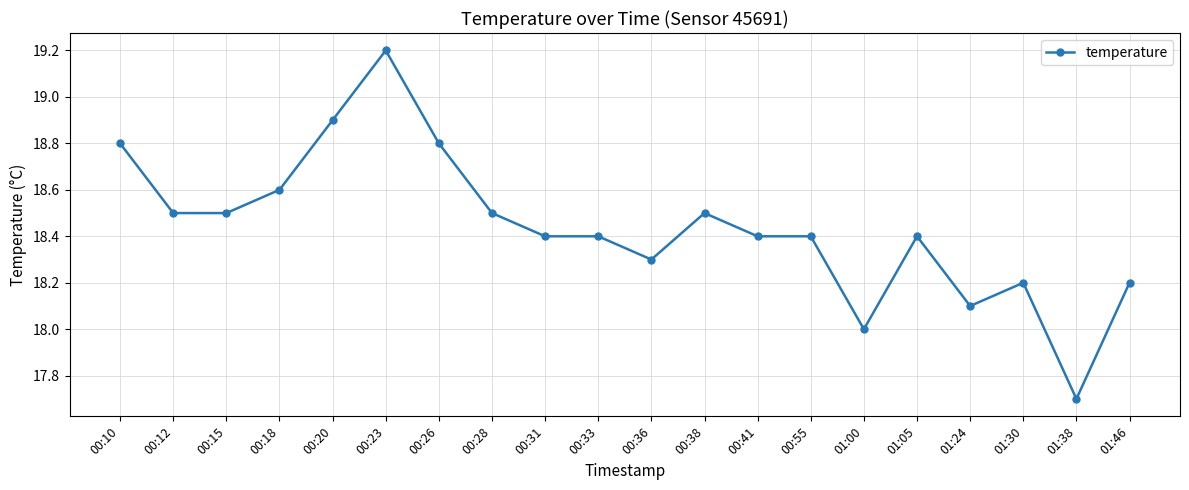

How many categories are shown in the chart?

20